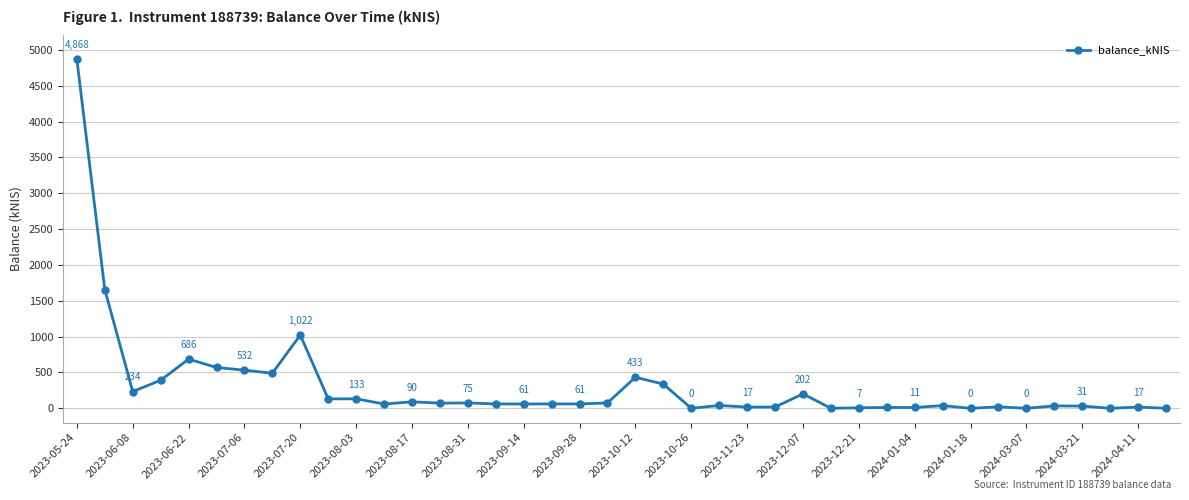

What is the greatest value displayed?

4867.8